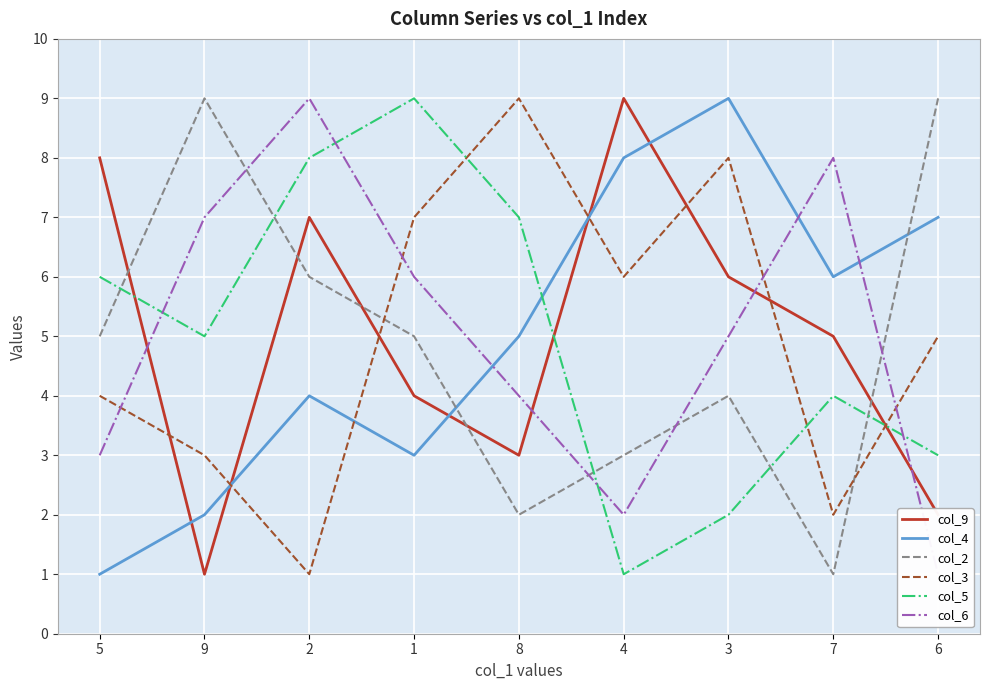

How many lines are shown in the chart?

6